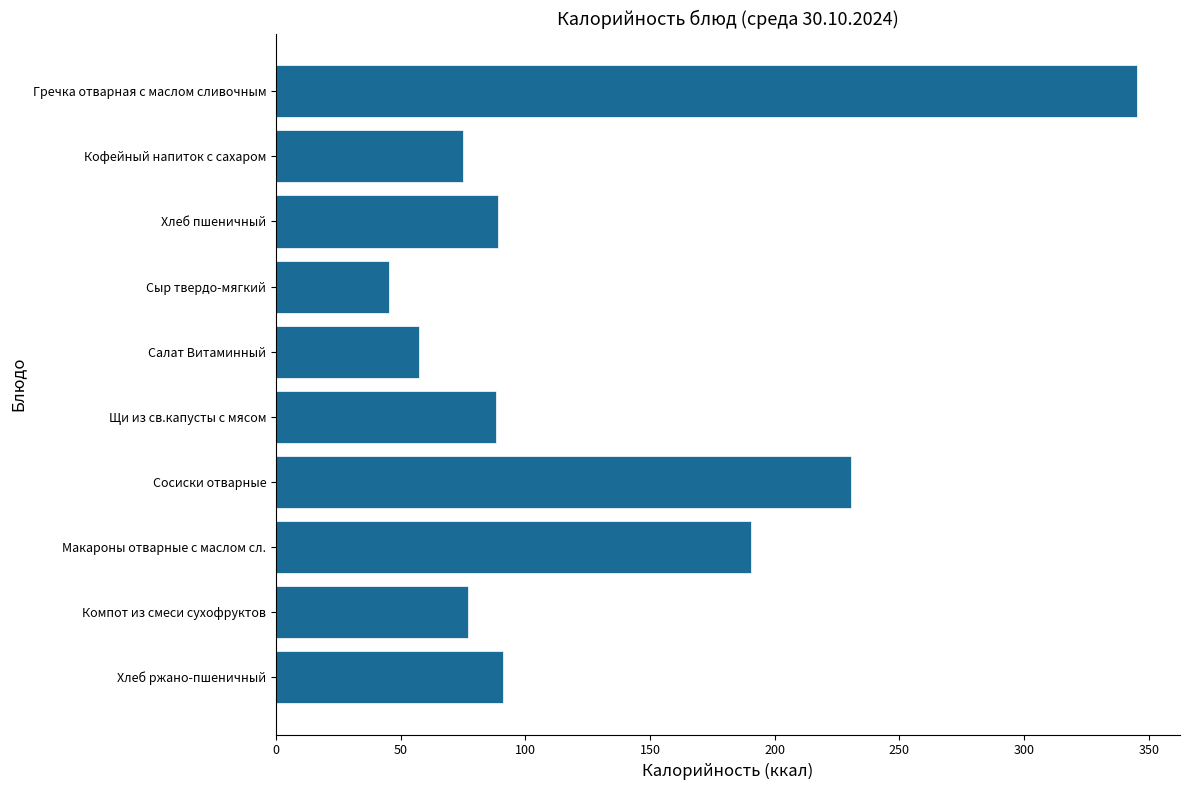

Which category has the highest value across all series?

Гречка отварная с маслом сливочным